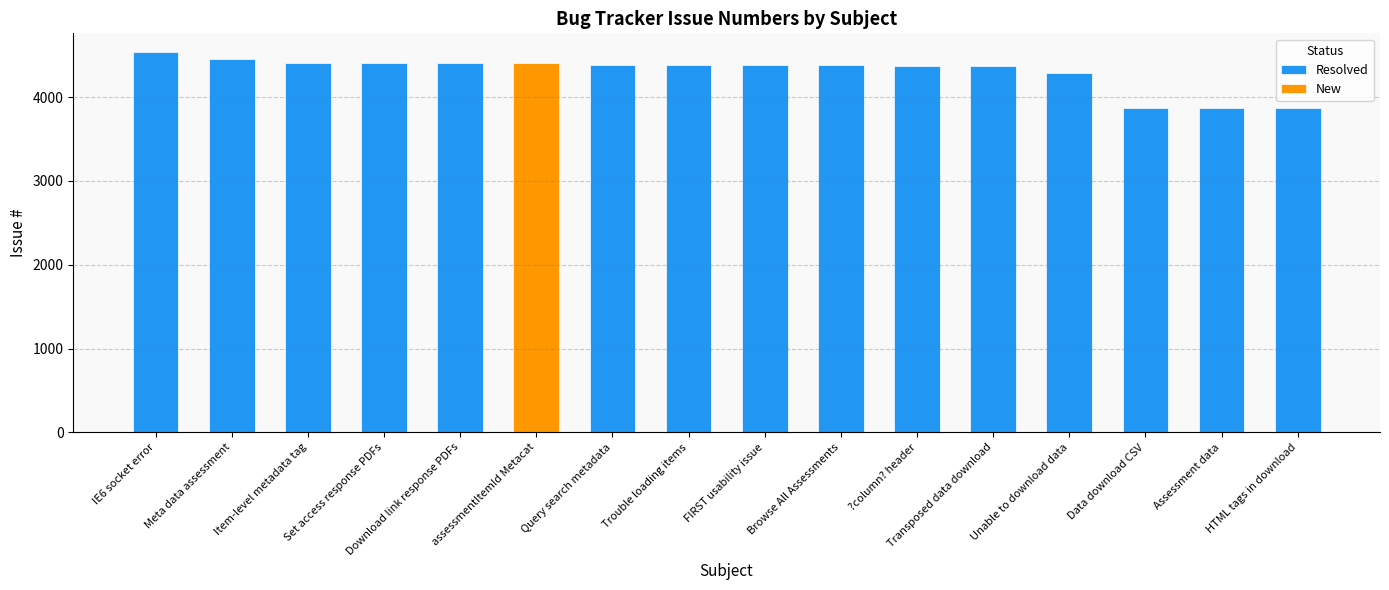

The value of Resolved at Data download CSV is 3876. True or false?

True